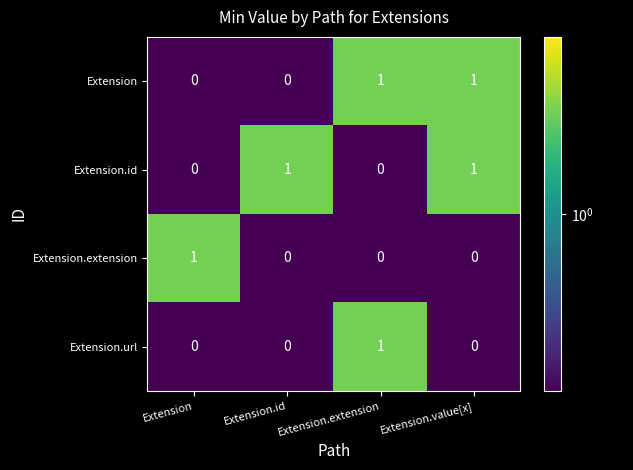

How many Extension.id values are between 0 and 1?

4